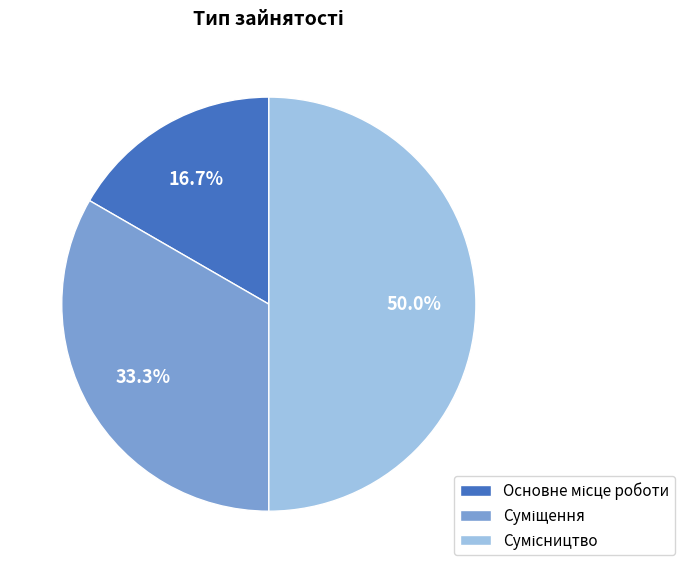

Do Основне місце роботи and Суміщення together represent more than half of the pie?

No